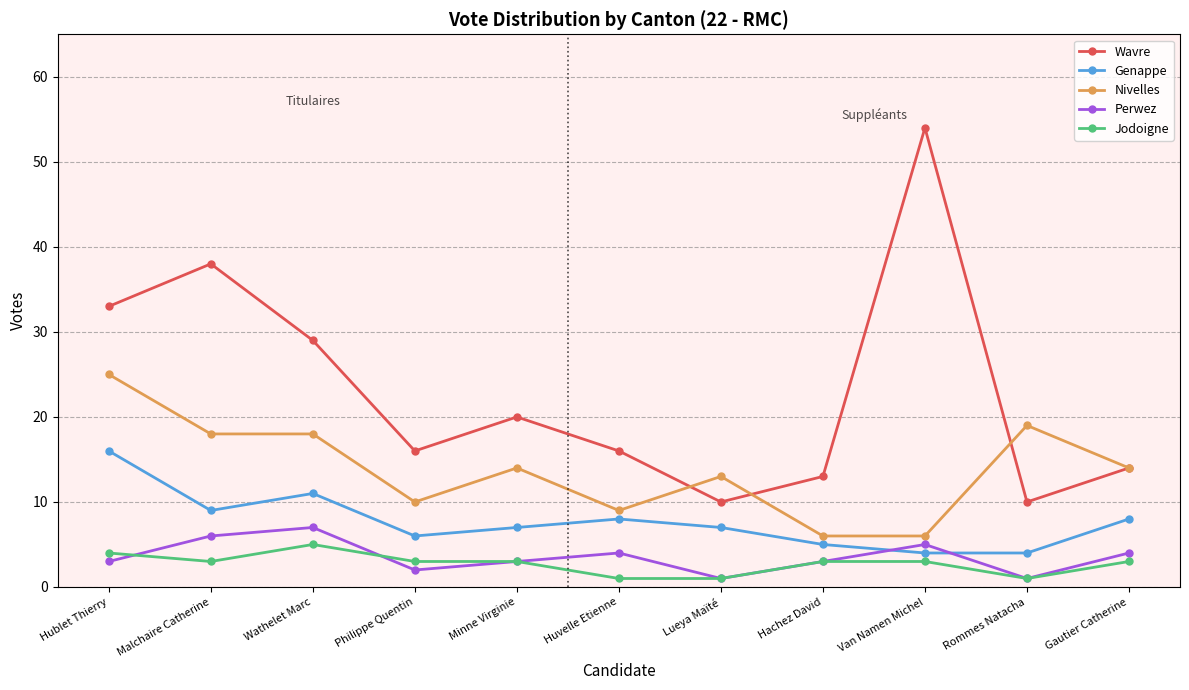

At which category does Perwez reach its first local peak?

Wathelet Marc